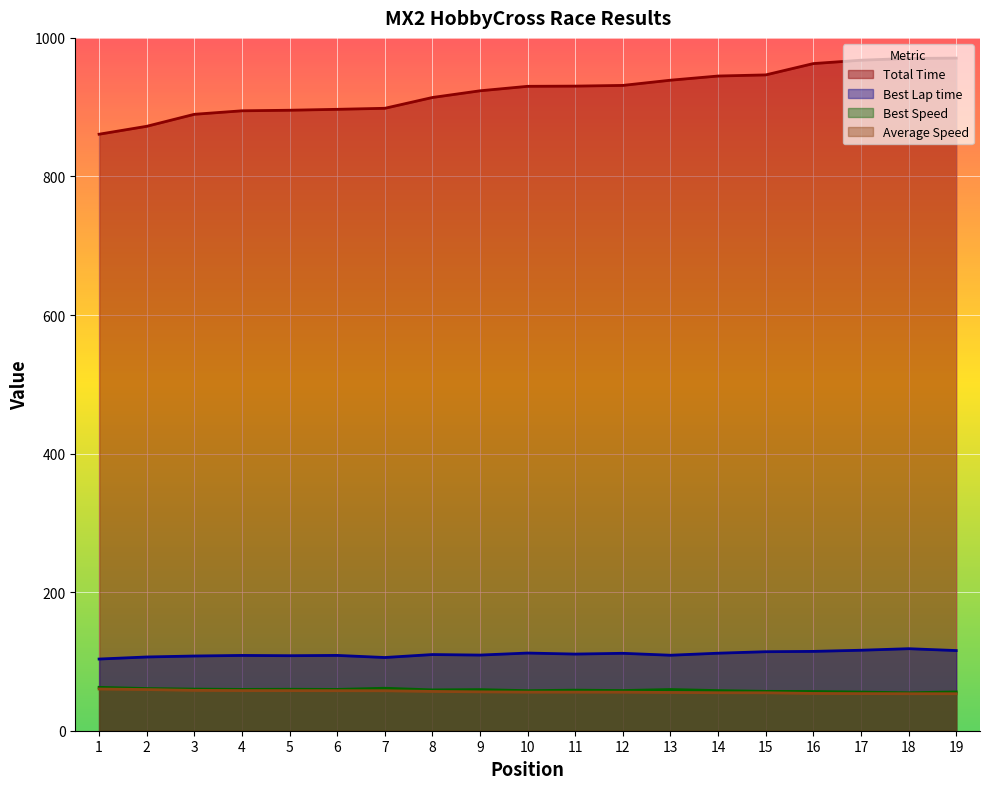

At 15, list the series in order from smallest to largest.

Average Speed, Best Speed, Best Lap time, Total Time